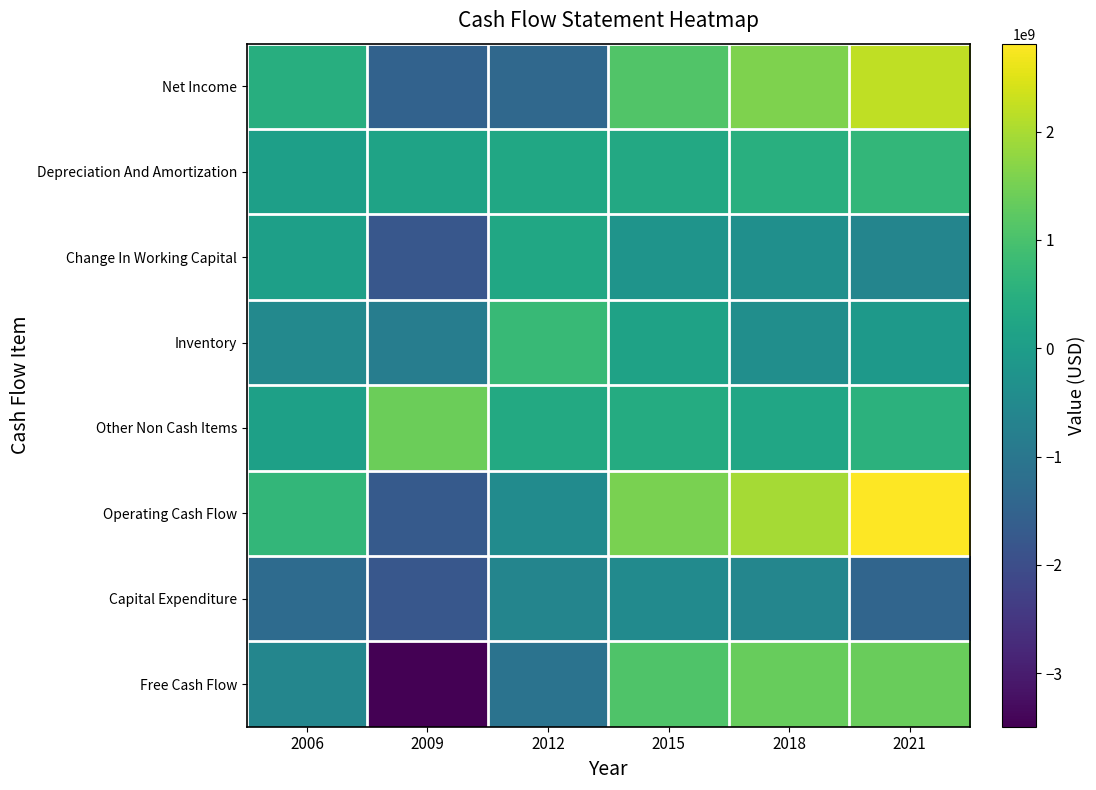

Rank the series by their maximum value, from highest to lowest.

Operating Cash Flow, Net Income, Other Non Cash Items, Free Cash Flow, Inventory, Depreciation And Amortization, Change In Working Capital, Capital Expenditure